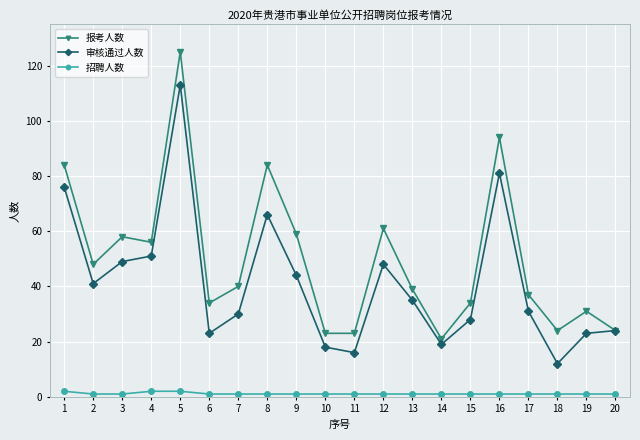

What value does the 报考人数 series have at 4?

56